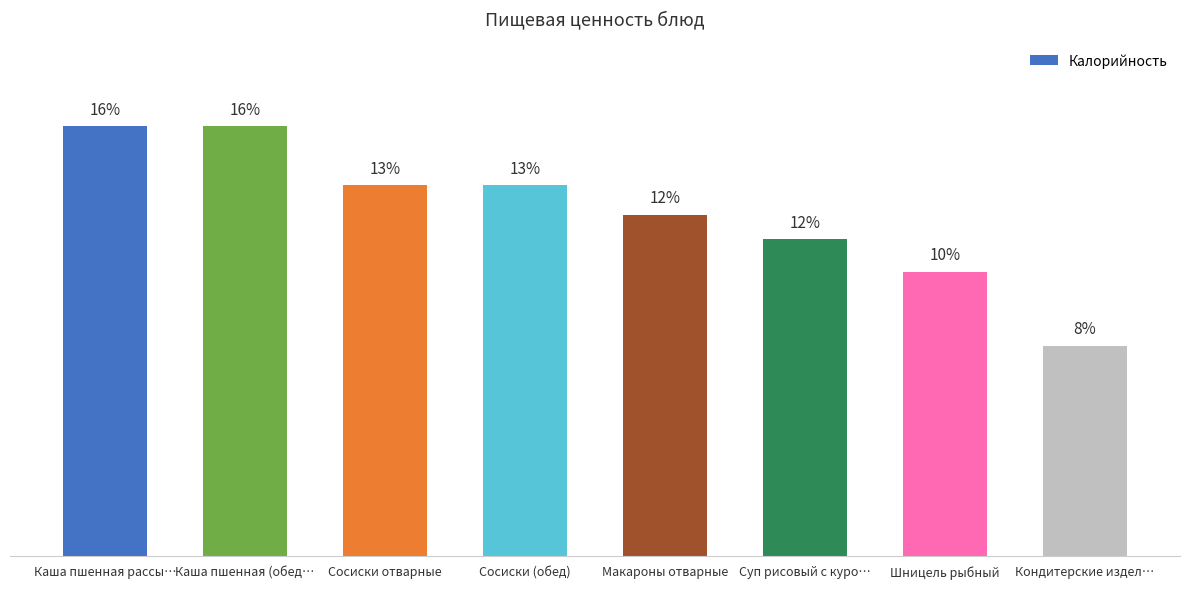

Are the bars horizontal?

No